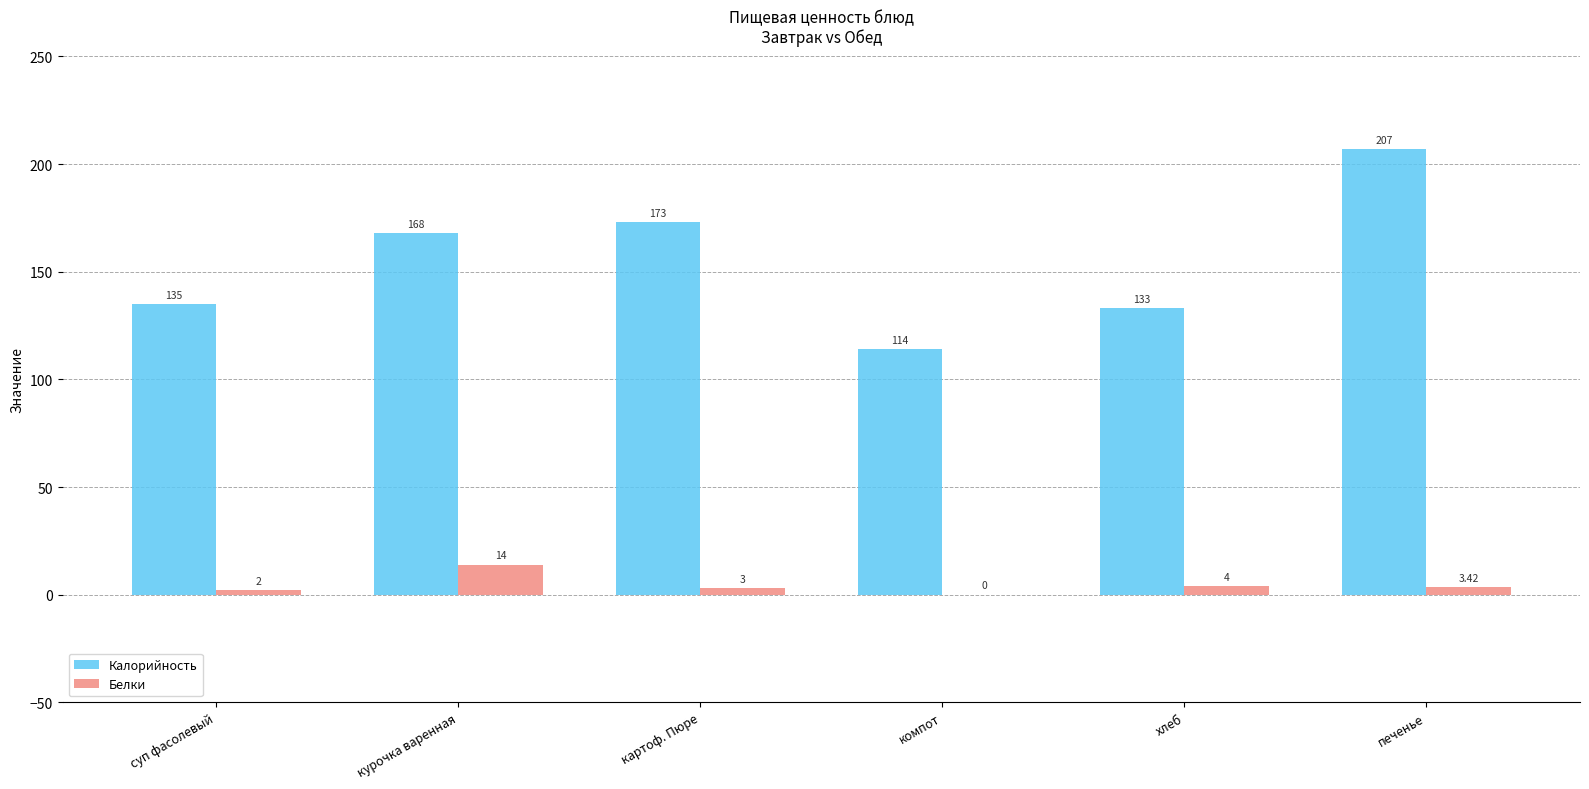

What are all the series names shown in the legend?

Калорийность, Белки